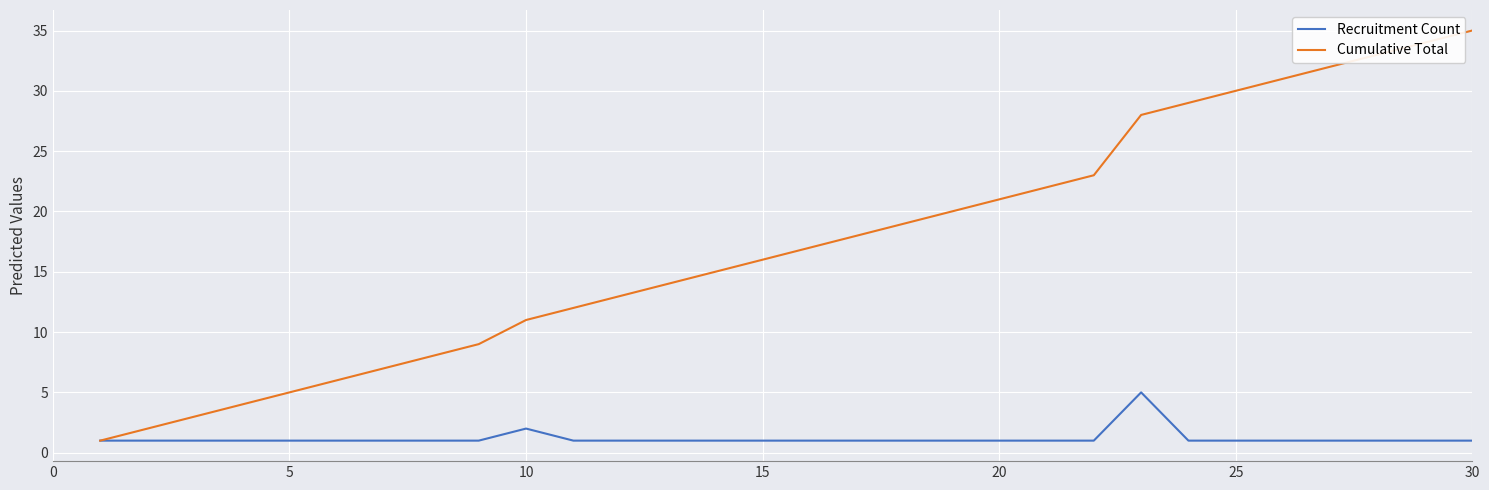

How many lines are shown in the chart?

2